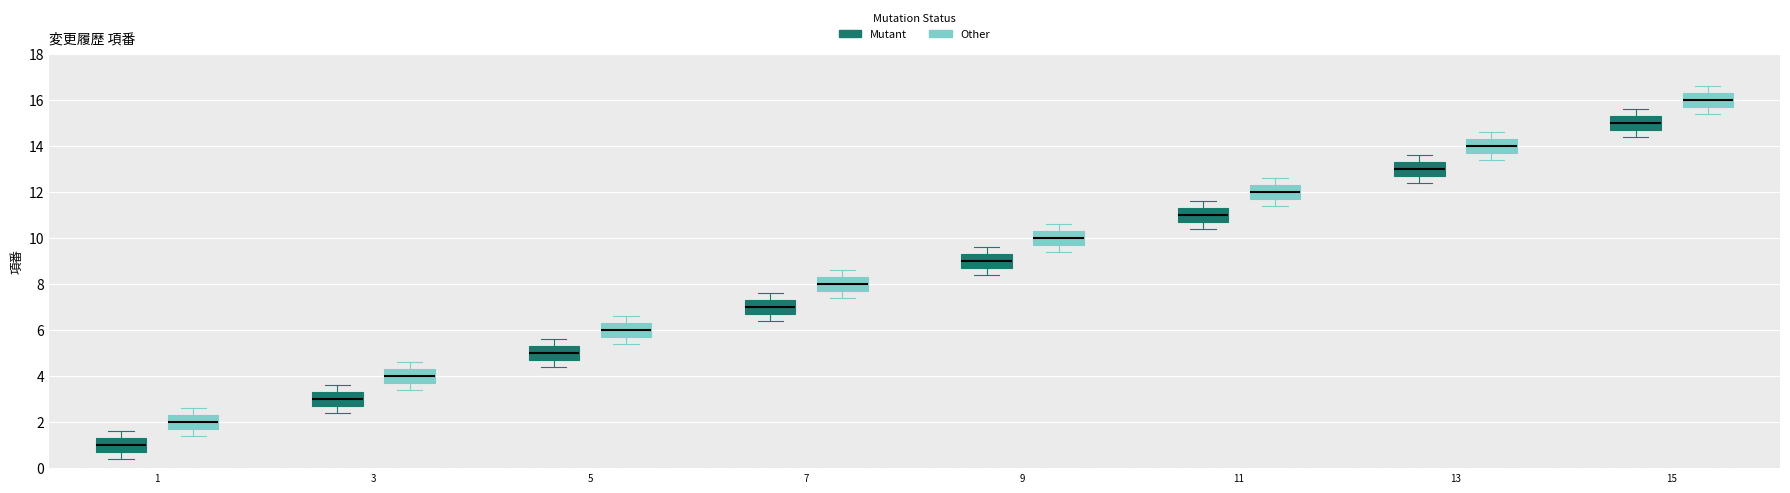

Where is the upper edge of the box for 1 (Other) on the y-axis? The values are not printed on the chart, so give them approximately, as read against the axis.

2.4